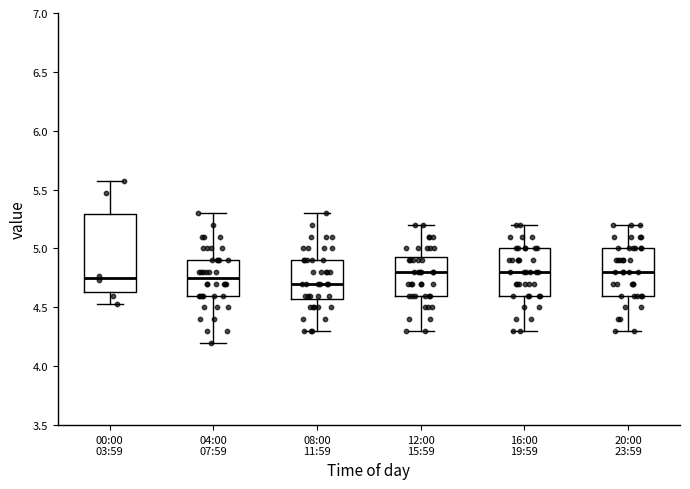

Where does the upper whisker of the box for 08:00 11:59 end on the y-axis? The values are not printed on the chart, so give them approximately, as read against the axis.

5.30